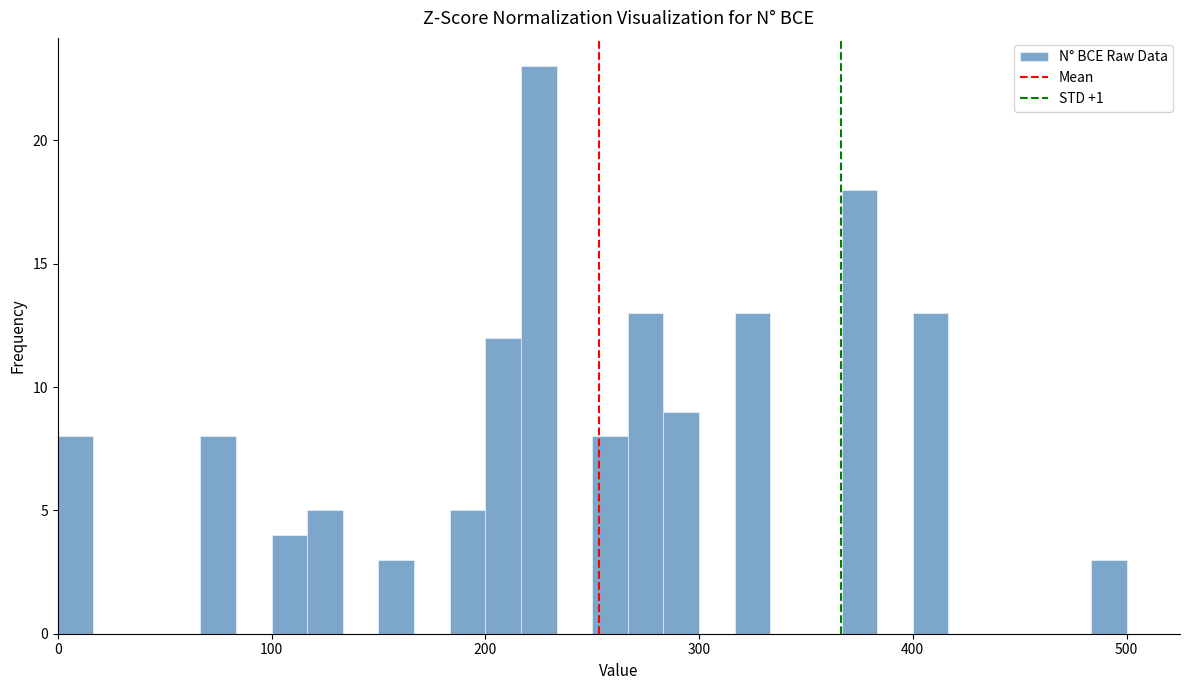

Around what value on the x-axis is the tallest bar? Give the approximate position of its centre, as read against the axis.

230